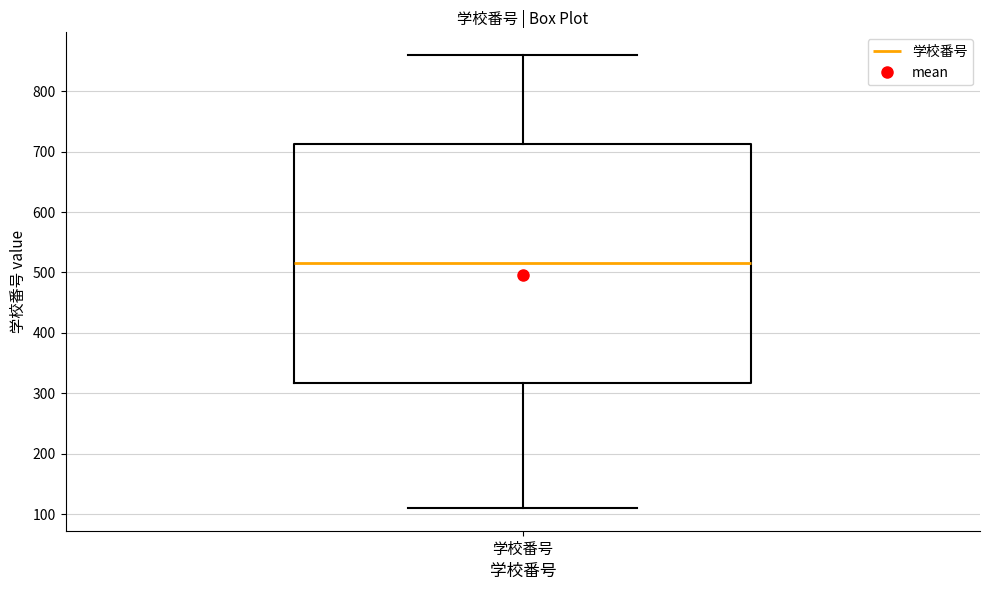

Transcribe this box plot: give where the median line is, the range the box spans, and where the two whiskers end, as read against the y-axis. The values are not printed on the chart, so give them approximately, as read against the axis.

median 520, box 320 to 710, whiskers 110 to 860